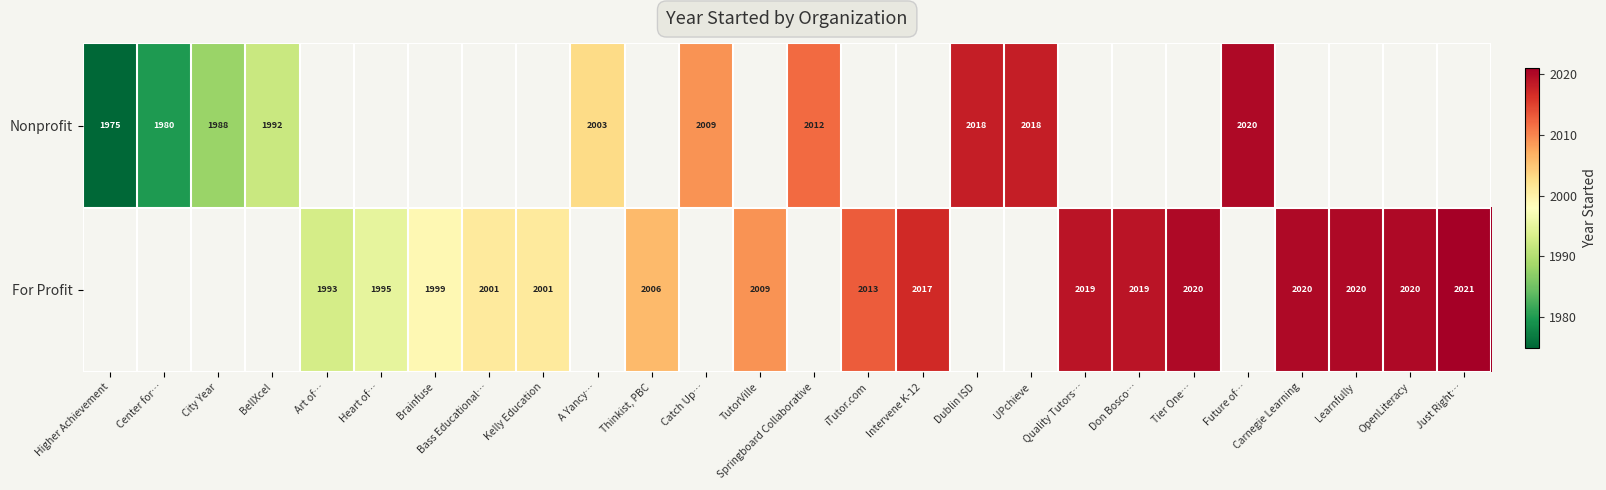

How many series are shown in this chart?

2